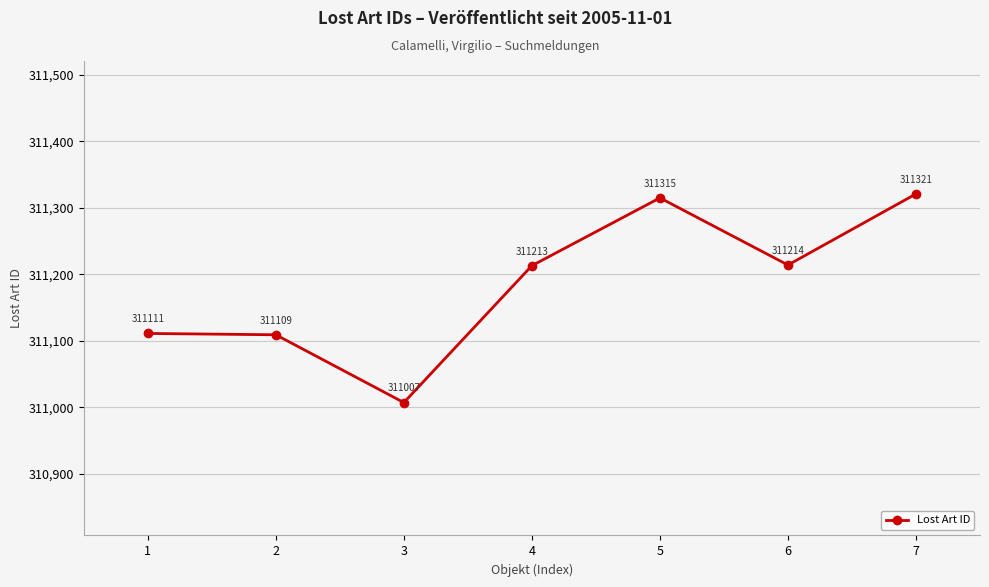

The chart shows a value of 169439 at 1. True or false?

False